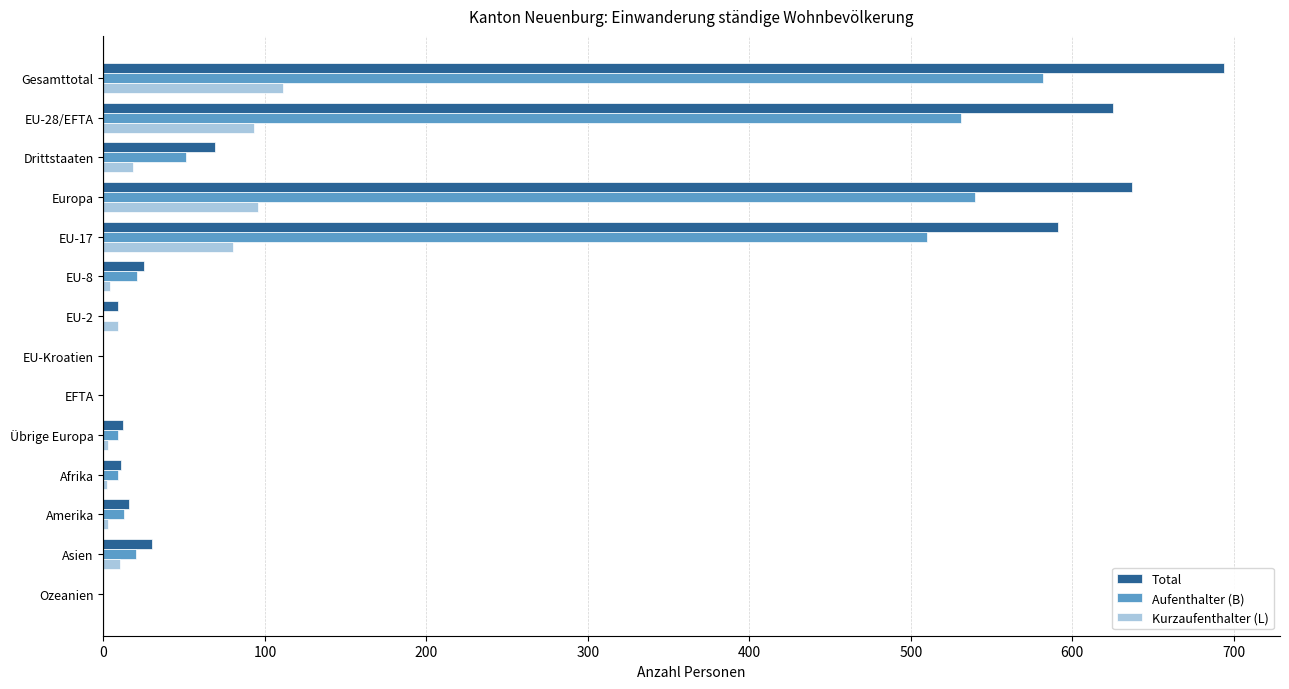

How many categories are shown in the chart?

14